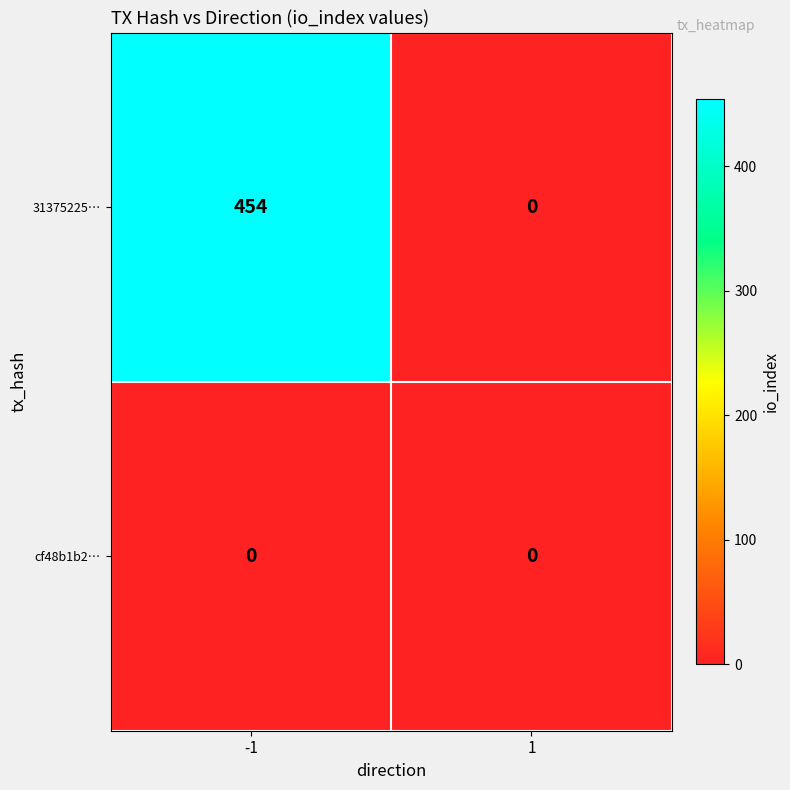

How many series are shown in this chart?

2